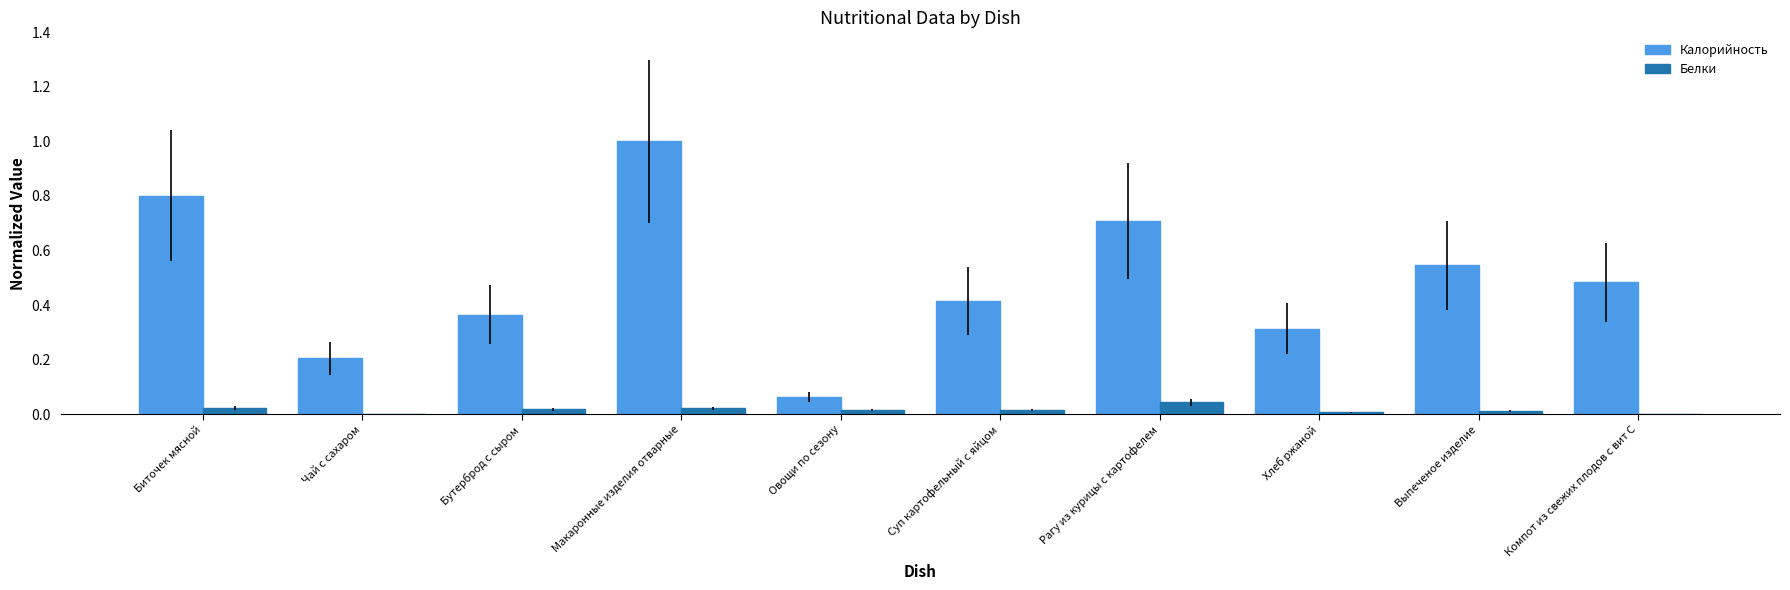

At which category does the chart reach its peak across all series?

Макаронные изделия отварные